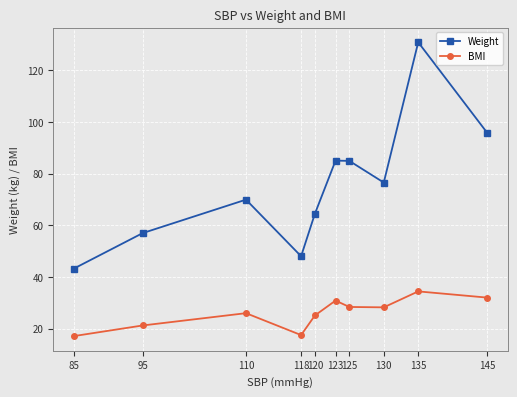

What is the difference between the BMI values at 118 and 125?

10.9